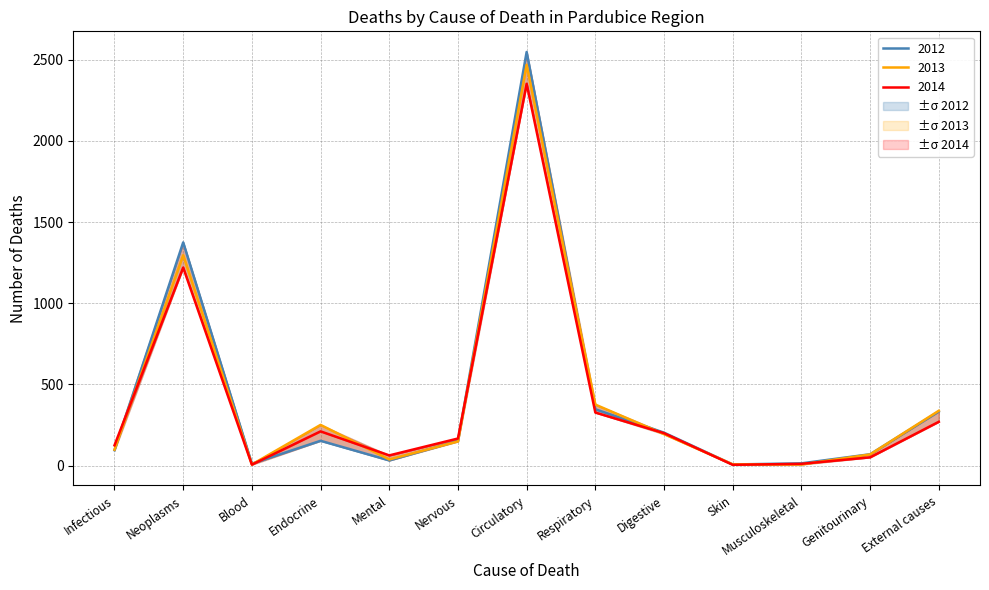

How many interior local valleys does the 2014 series have?

3